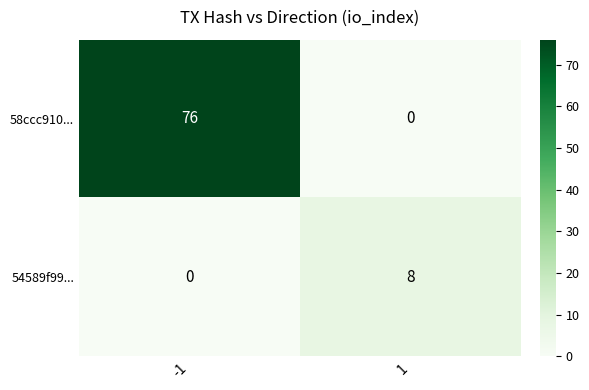

What is the difference between the maximum and minimum values in the 58ccc910... series?

76